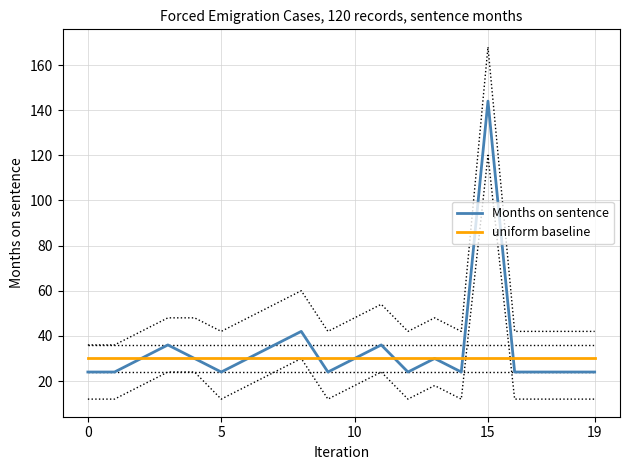

Is the value of uniform baseline at 5 greater than the value of Months on sentence at 5?

Yes